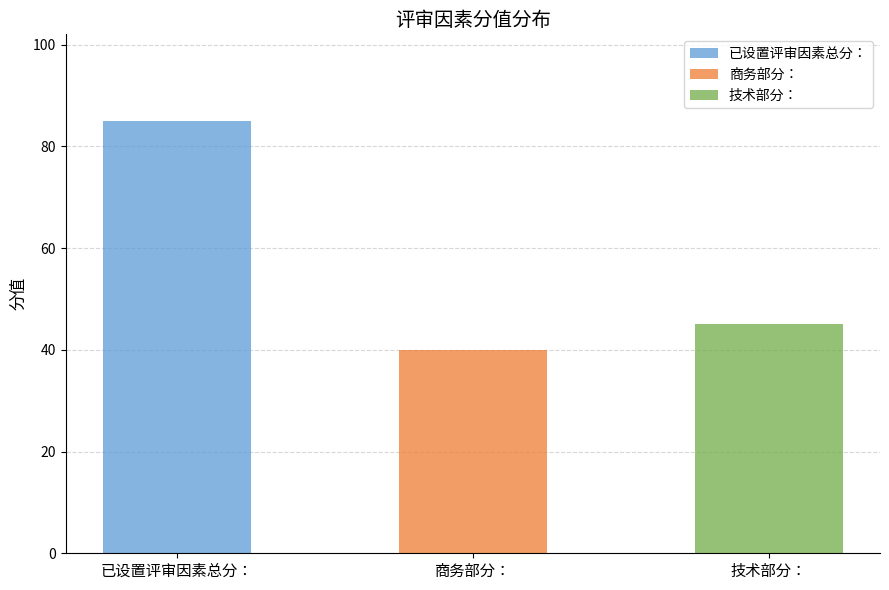

What is the smallest value displayed?

40